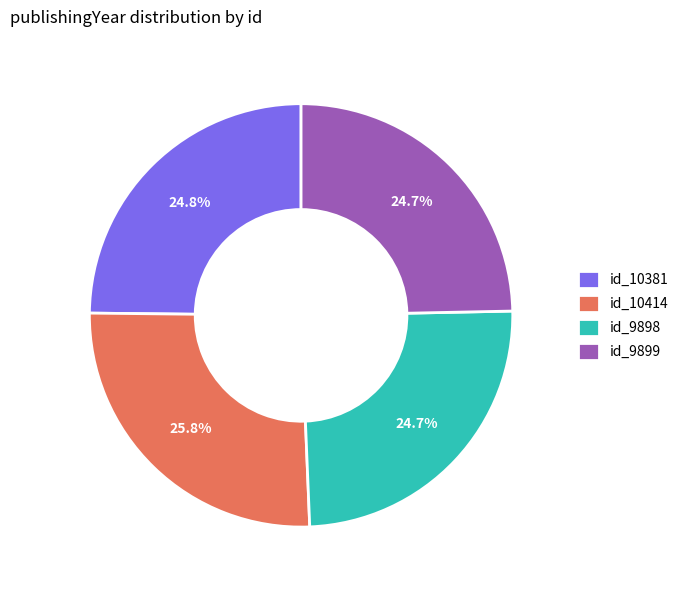

Does any single category account for the majority?

No